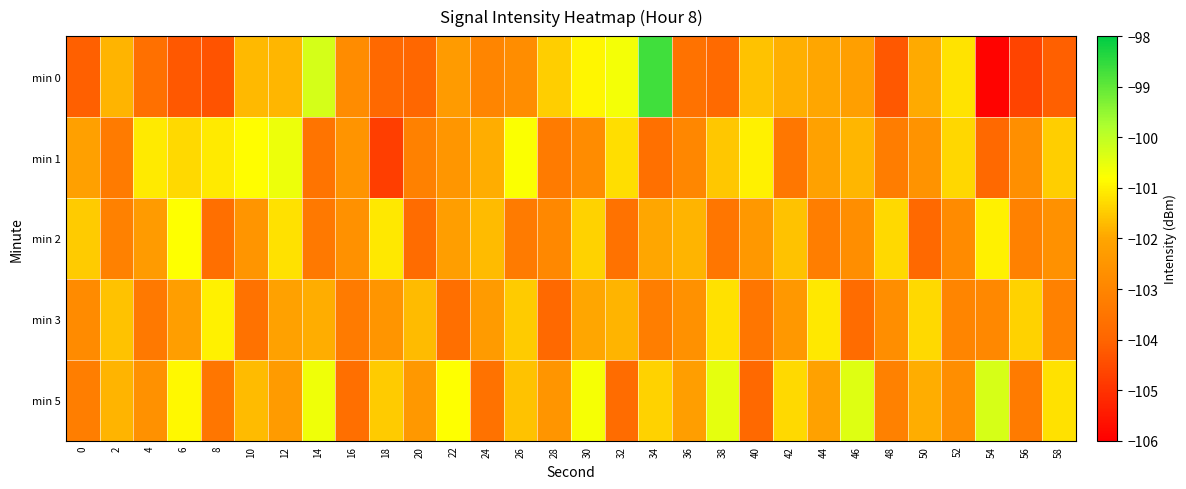

Reading left to right, what are all the values shown in this chart?

min 0: 0=-104.1	2=-101.8	4=-103.7	6=-104.3	8=-104.4	10=-101.7	12=-101.8	14=-100.3	16=-102.8	18=-103.9	20=-104.0	22=-102.3	24=-103.0	26=-102.7	28=-101.5	30=-100.9	32=-100.7	34=-98.7	36=-103.6	38=-103.9	40=-101.6	42=-101.9	44=-102.0	46=-102.2	48=-104.3	50=-101.9	52=-101.2	54=-105.9	56=-104.7	58=-104.1
min 1: 0=-102.1	2=-103.3	4=-101.1	6=-101.3	8=-101.1	10=-100.8	12=-100.6	14=-103.6	16=-102.5	18=-104.8	20=-103.1	22=-102.5	24=-101.9	26=-100.8	28=-103.3	30=-102.8	32=-101.2	34=-103.7	36=-102.9	38=-101.6	40=-101.0	42=-103.5	44=-102.1	46=-101.8	48=-103.2	50=-102.6	52=-101.3	54=-103.9	56=-102.7	58=-101.5
min 2: 0=-101.5	2=-103.1	4=-102.3	6=-100.8	8=-103.7	10=-102.5	12=-101.2	14=-103.4	16=-102.6	18=-101.1	20=-103.8	22=-102.2	24=-101.7	26=-103.3	28=-102.9	30=-101.4	32=-103.6	34=-102.0	36=-101.8	38=-103.5	40=-102.4	42=-101.6	44=-103.2	46=-102.7	48=-101.3	50=-103.9	52=-102.8	54=-101.0	56=-103.1	58=-102.6
min 3: 0=-102.8	2=-101.6	4=-103.4	6=-102.2	8=-101.0	10=-103.6	12=-102.1	14=-101.9	16=-103.3	18=-102.5	20=-101.7	22=-103.7	24=-102.3	26=-101.5	28=-103.9	30=-102.0	32=-101.8	34=-103.2	36=-102.6	38=-101.2	40=-103.5	42=-102.4	44=-101.1	46=-103.8	48=-102.7	50=-101.3	52=-103.0	54=-102.9	56=-101.4	58=-103.1
min 5: 0=-103.2	2=-101.8	4=-102.6	6=-100.9	8=-103.5	10=-101.7	12=-102.3	14=-100.6	16=-103.7	18=-101.5	20=-102.4	22=-100.8	24=-103.6	26=-101.6	28=-102.5	30=-100.7	32=-103.8	34=-101.4	36=-102.2	38=-100.5	40=-103.9	42=-101.3	44=-102.1	46=-100.4	48=-103.1	50=-101.9	52=-102.7	54=-100.3	56=-103.3	58=-101.2